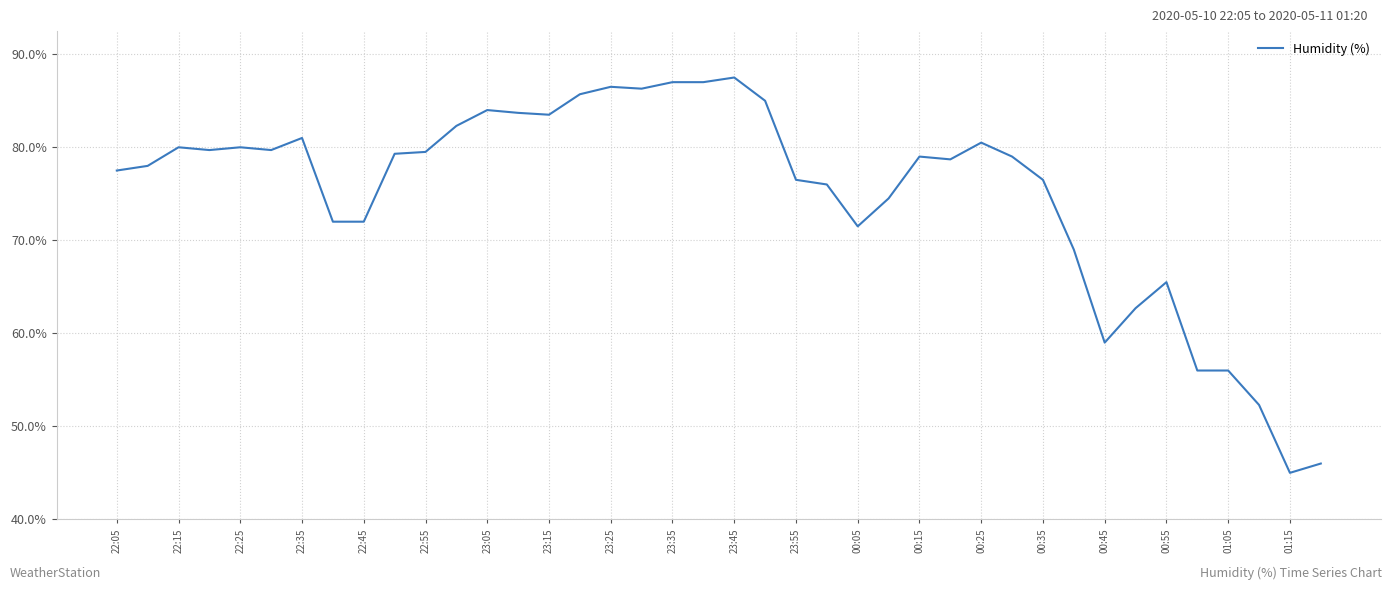

What is the difference between the maximum and minimum values?

42.5